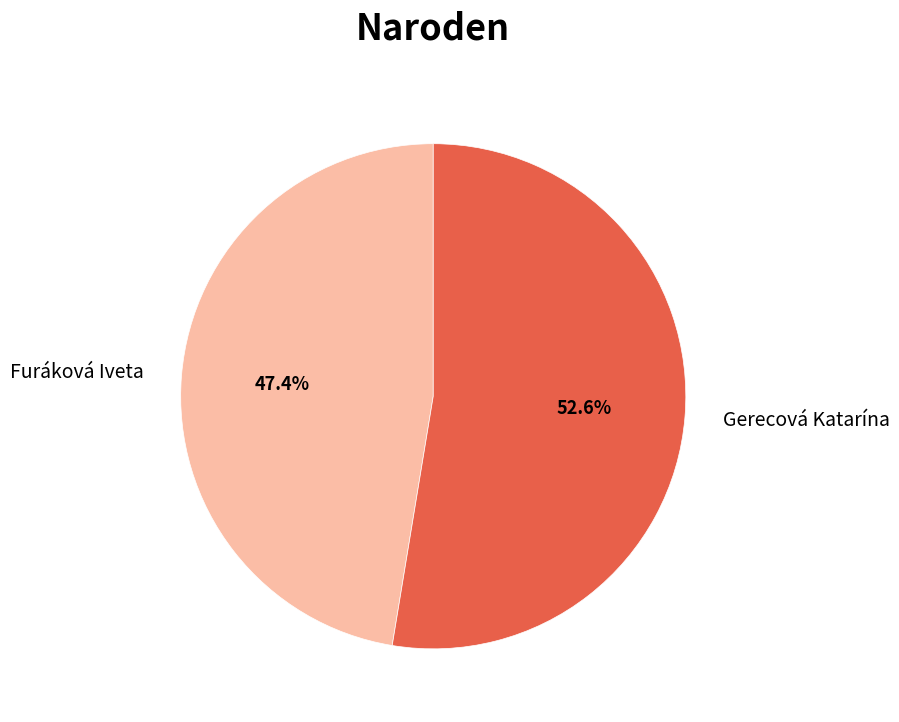

Which slice is the smallest?

Furáková Iveta